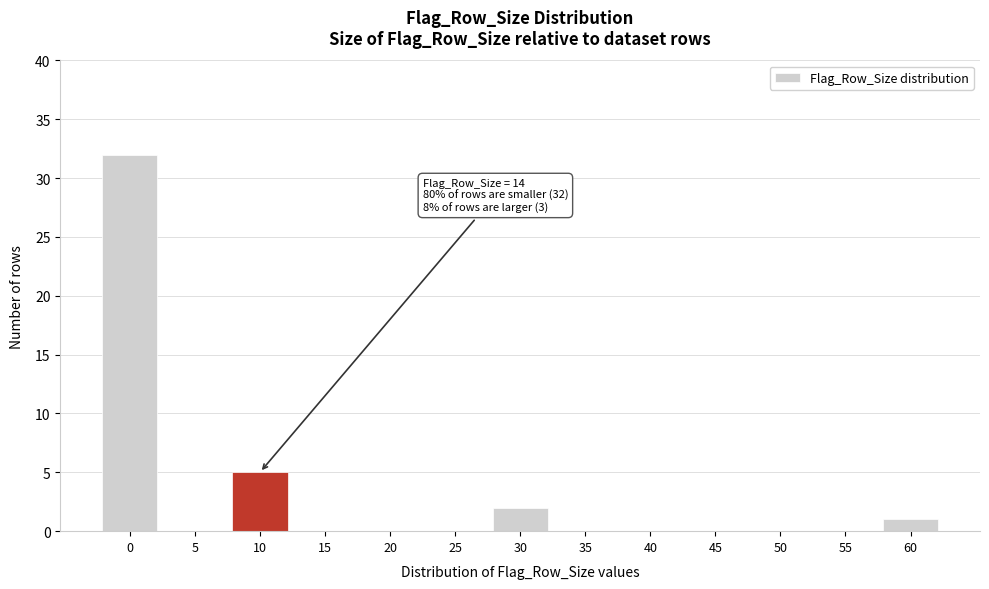

Reading left to right, extract all data points from this chart.

0=32	5=0	10=5	15=0	20=0	25=0	30=2	35=0	40=0	45=0	50=0	55=0	60=1